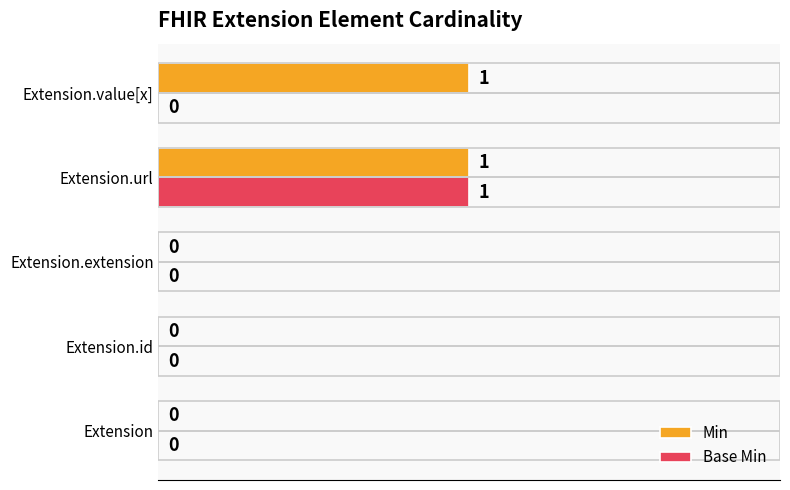

At which category is the sum across all series the highest?

Extension.url